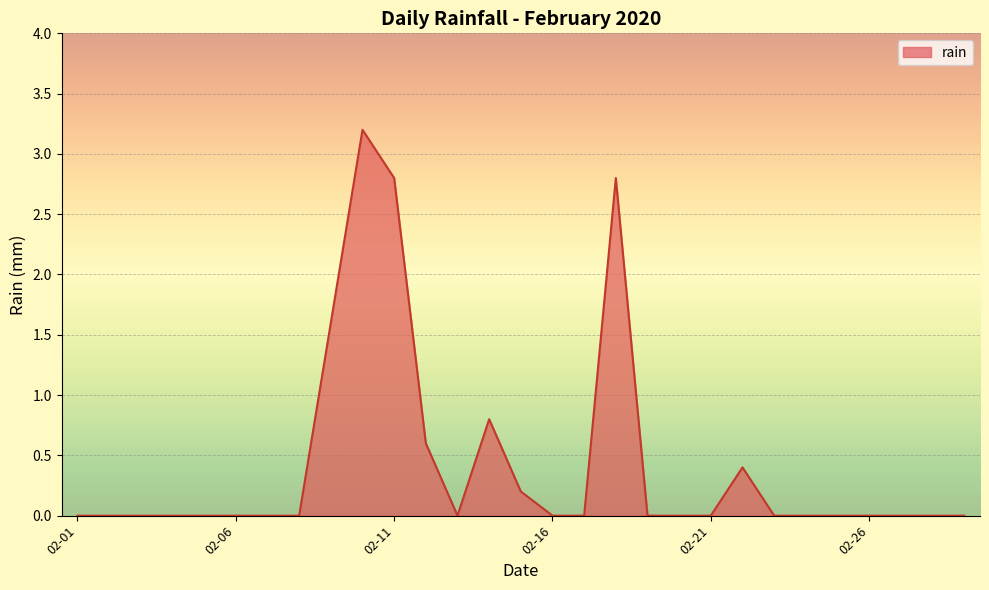

Reading right to left, transcribe all the data shown in this chart.

0.0	0.0	0.0	0.0	0.0	0.0	0.0	0.4	0.0	0.0	0.0	2.8	0.0	0.0	0.2	0.8	0.0	0.6	2.8	3.2	1.6	0.0	0.0	0.0	0.0	0.0	0.0	0.0	0.0